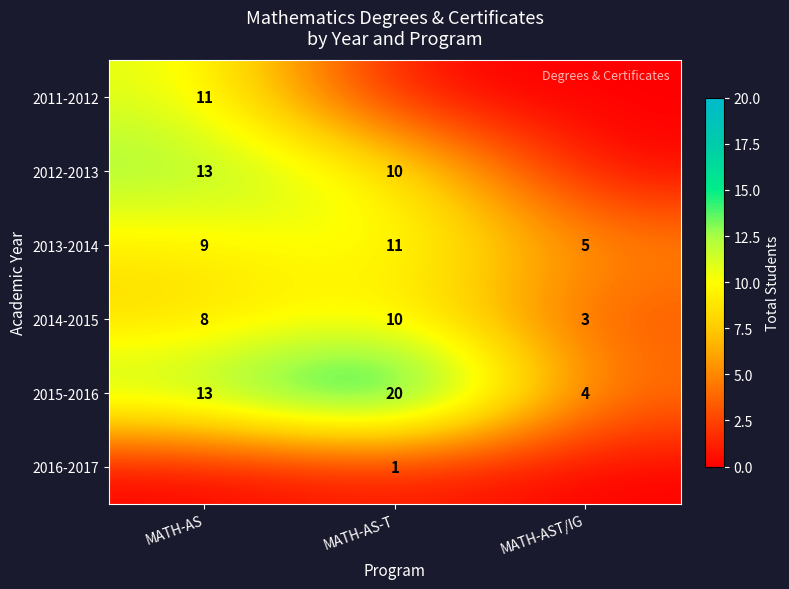

What is the approximate value of 2014-2015 at MATH-AS-T?

10